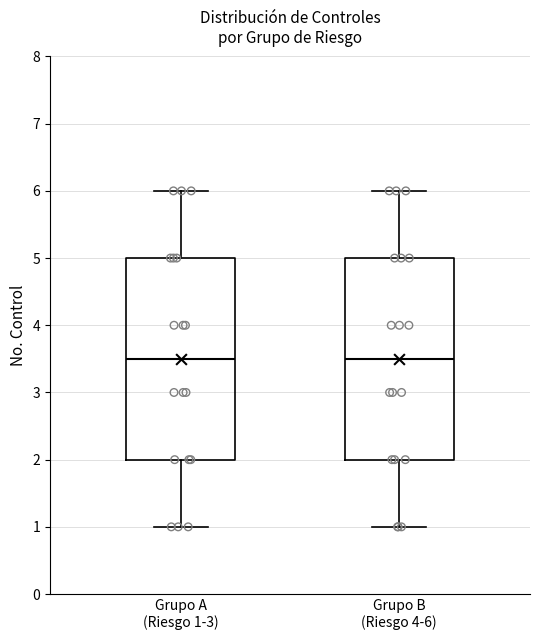

Reading left to right, read every box against the y-axis: the position of its median line, the range the box covers, and the ends of its whiskers. The values are not printed on the chart, so give them approximately, as read against the axis.

Grupo A (Riesgo 1-3): median 3.5, box 2.0 to 5.0, whiskers 1.0 to 6.0
Grupo B (Riesgo 4-6): median 3.5, box 2.0 to 5.0, whiskers 1.0 to 6.0